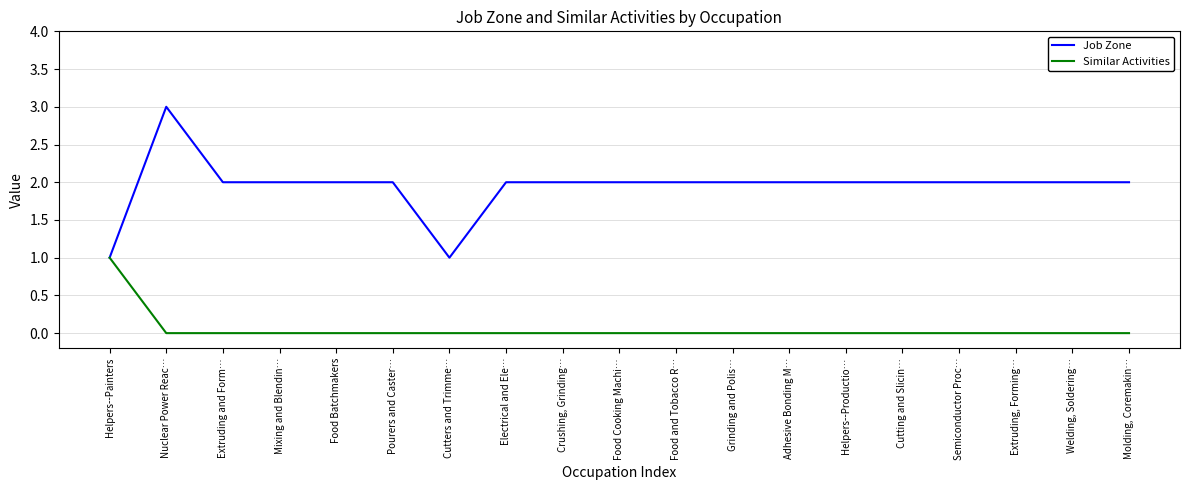

Reading right to left, extract all data points from this chart.

Job Zone: 2	2	2	2	2	2	2	2	2	2	2	2	1	2	2	2	2	3	1
Similar Activities: 0	0	0	0	0	0	0	0	0	0	0	0	0	0	0	0	0	0	1